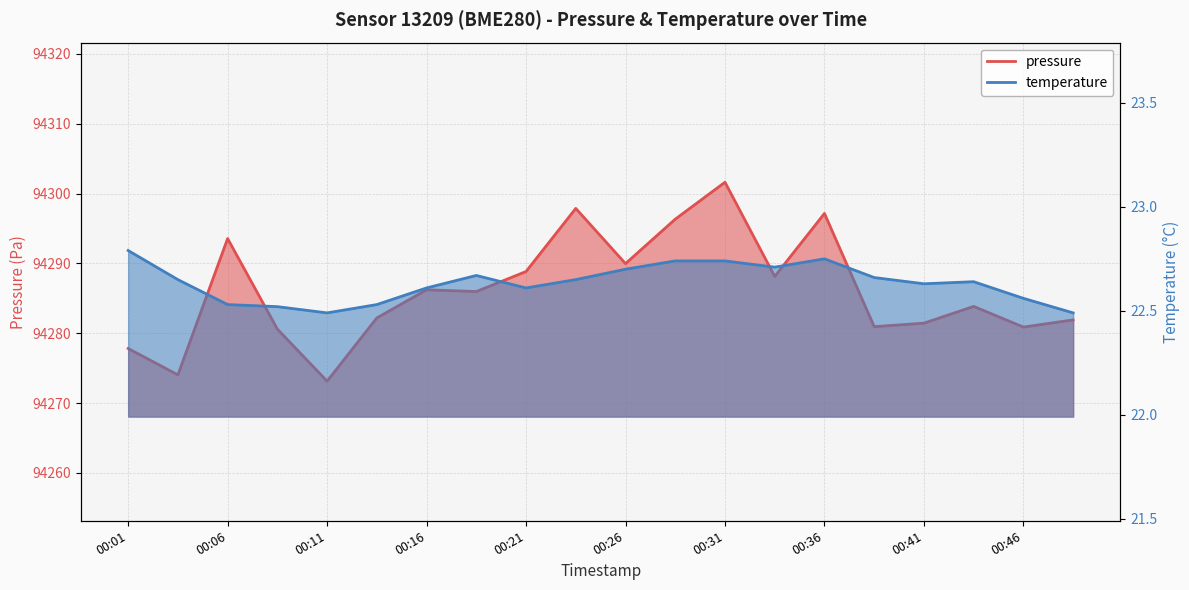

What is the maximum value for pressure?

94301.6